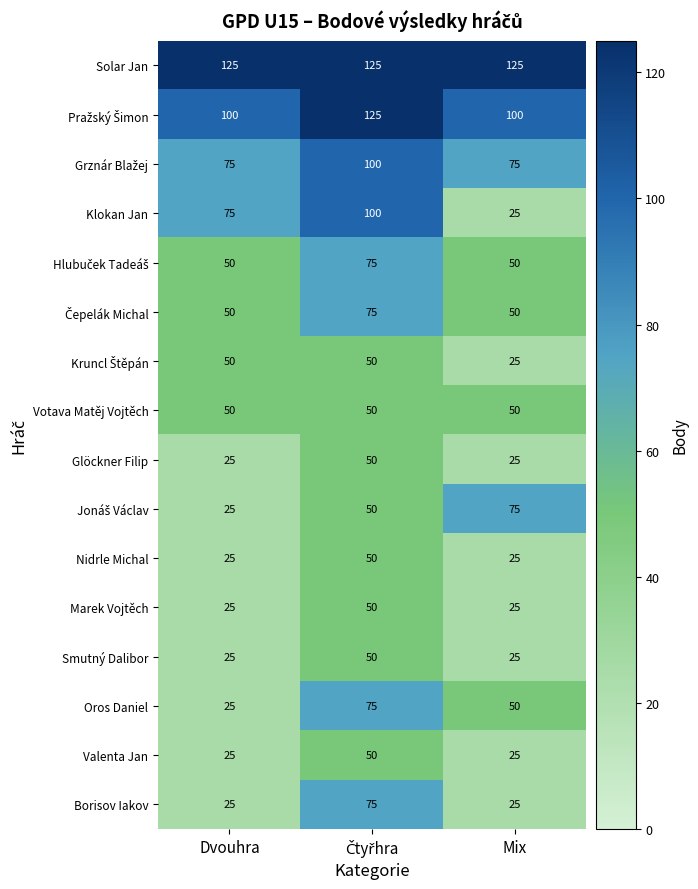

Which series has the largest range (max minus min)?

Klokan Jan